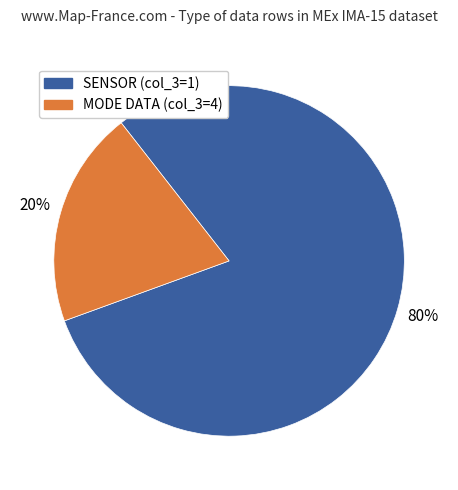

Is there a majority slice in this chart?

Yes